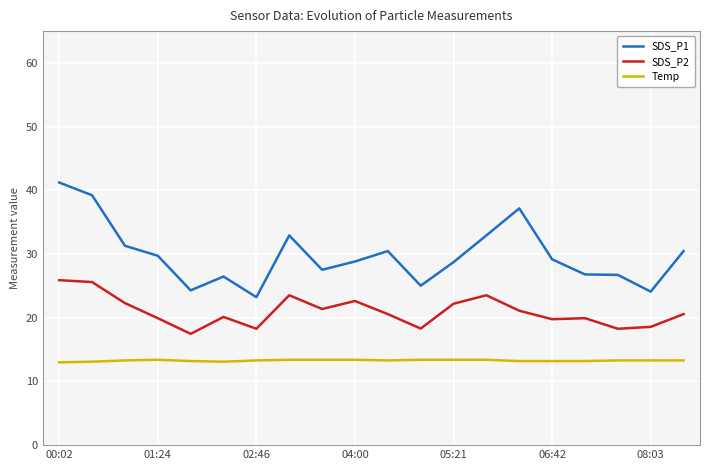

What is the lowest value of the Temp series?

13.0